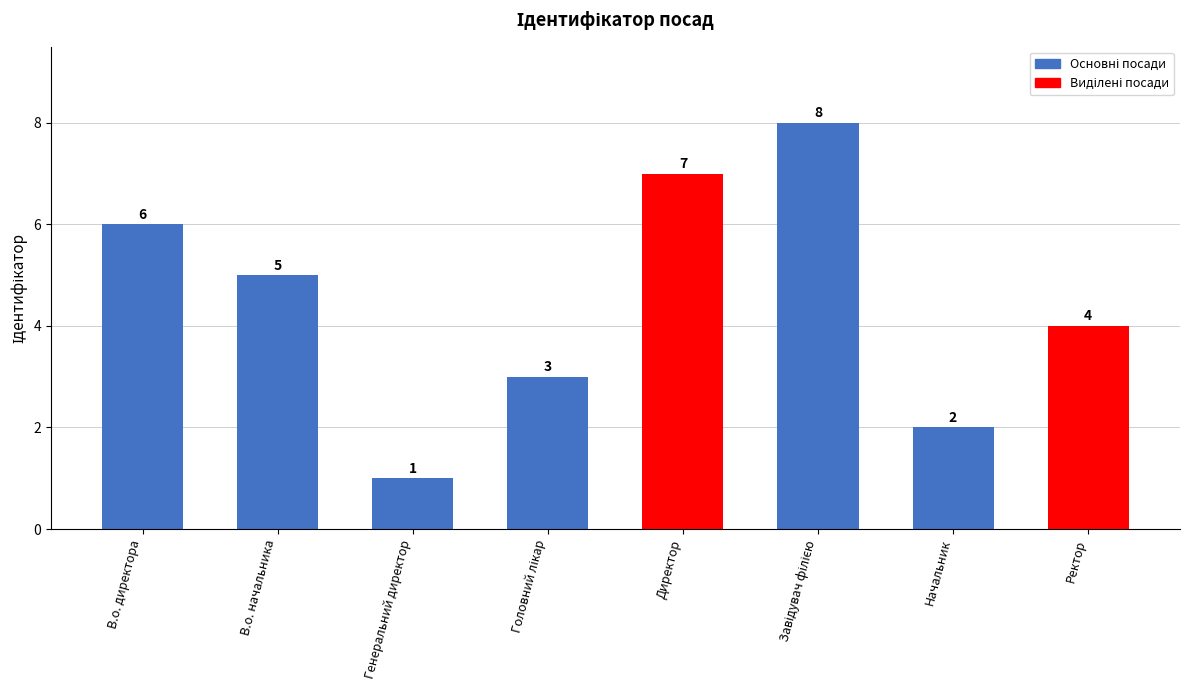

Reading right to left, transcribe all the data shown in this chart.

4	2	8	7	3	1	5	6